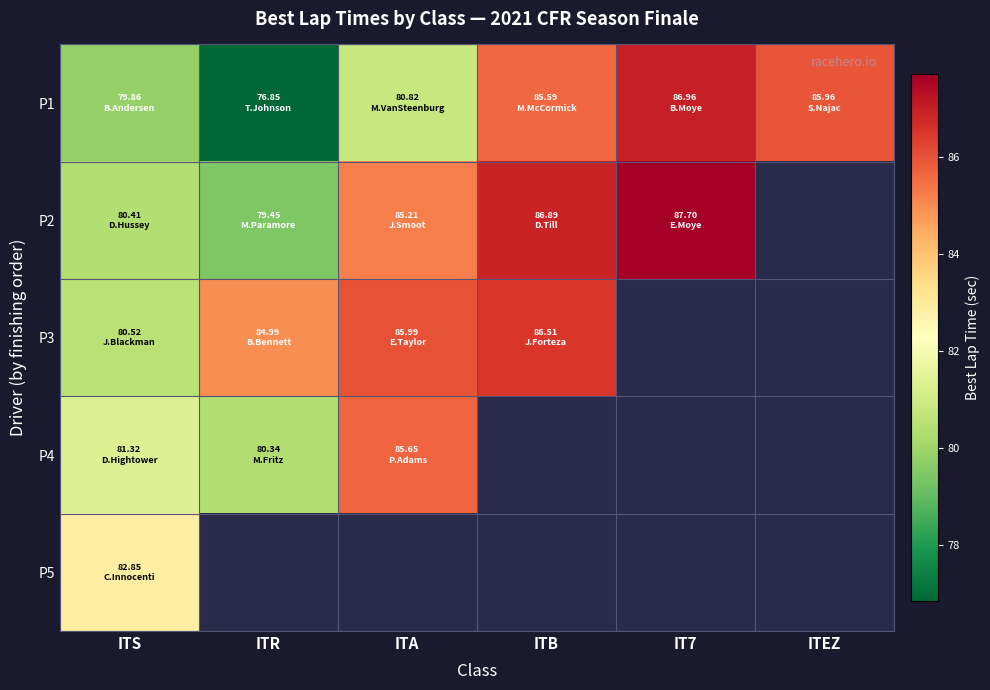

At which category is the sum across all series the highest?

ITS